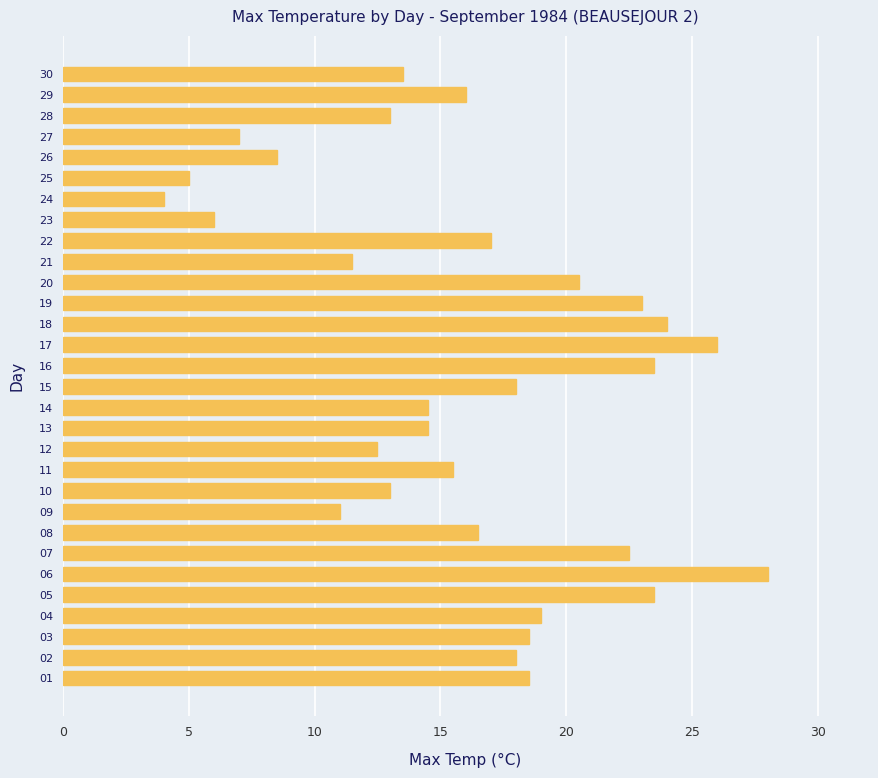

What is the average value?

16.1